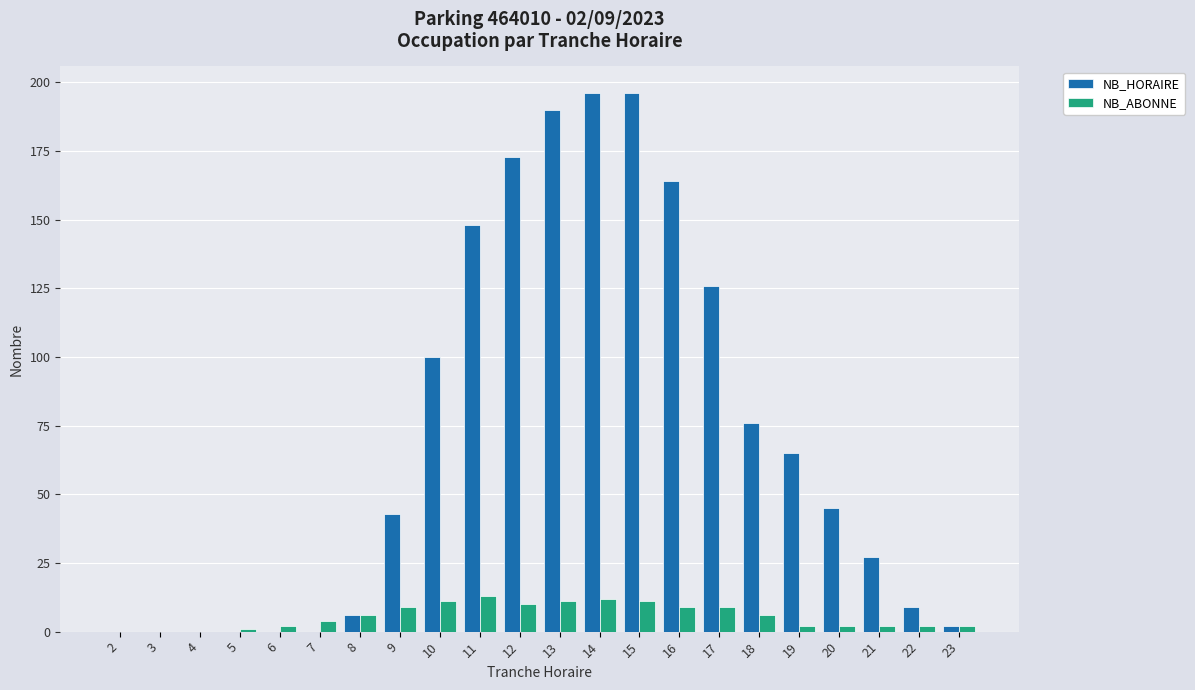

True or false: NB_ABONNE has a value of 12 at 14.

True